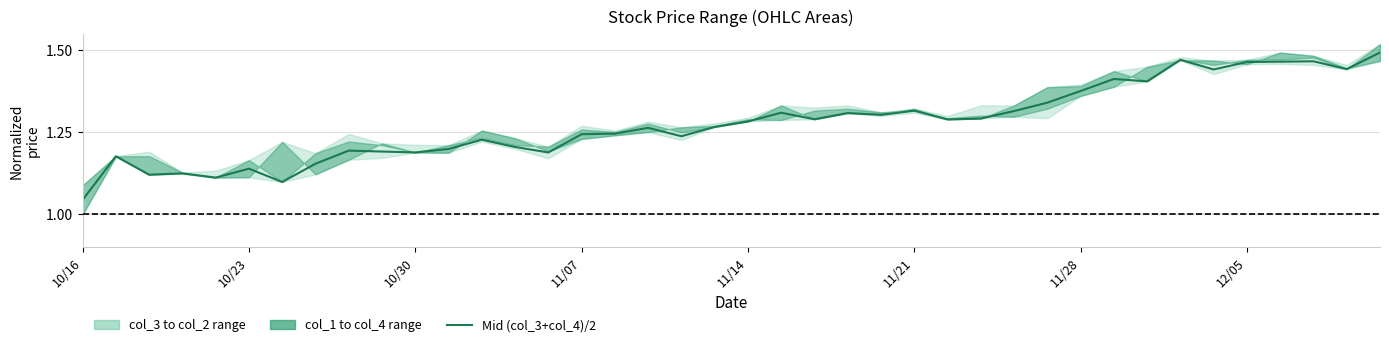

What is the difference between the values at 8 and 17?

0.1